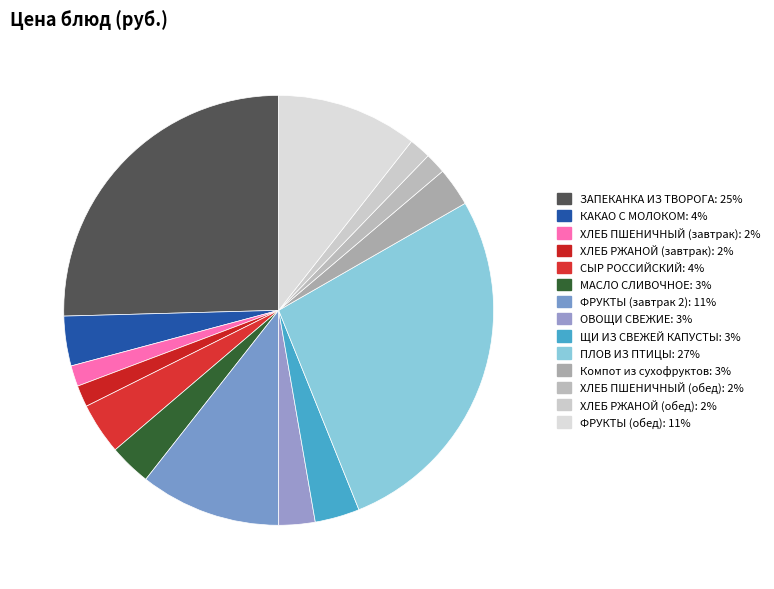

What percentage is the ЗАПЕКАНКА ИЗ ТВОРОГА slice, to the nearest percent?

25%